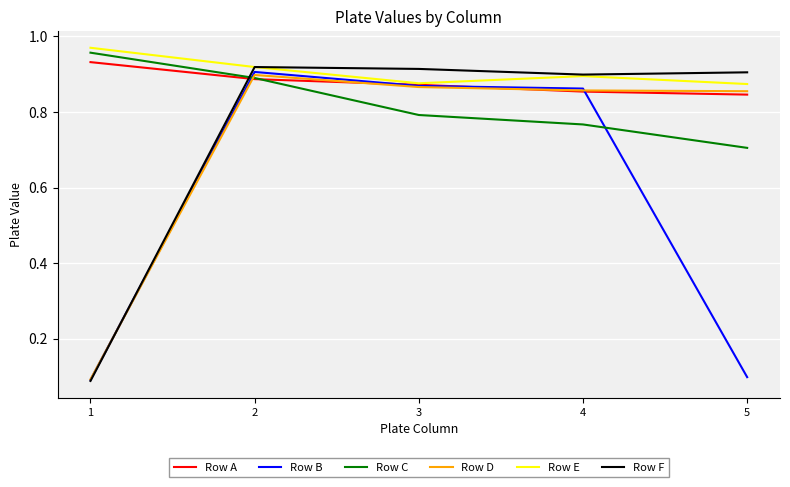

What is the total value across all series at 2?

5.4